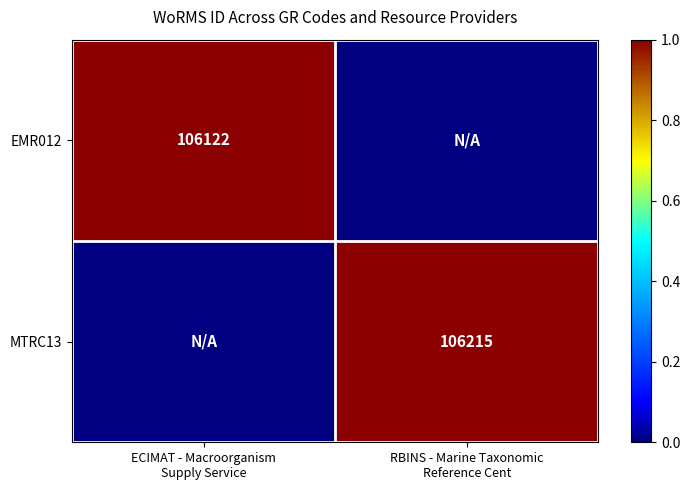

What is the average value of the EMR012 series?

0.5